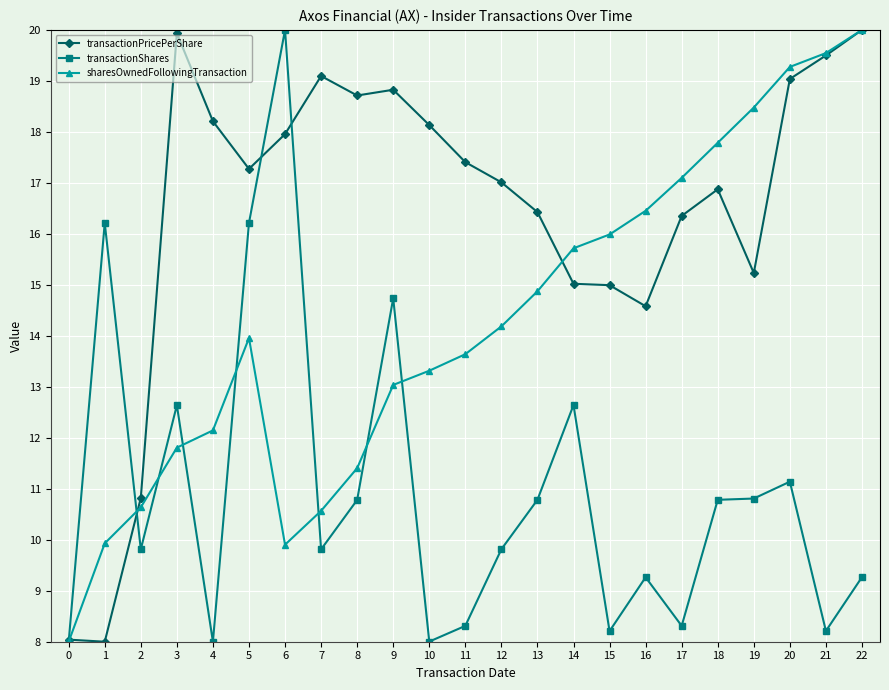

What is the difference between the maximum and minimum values in the sharesOwnedFollowingTransaction series?

12.0